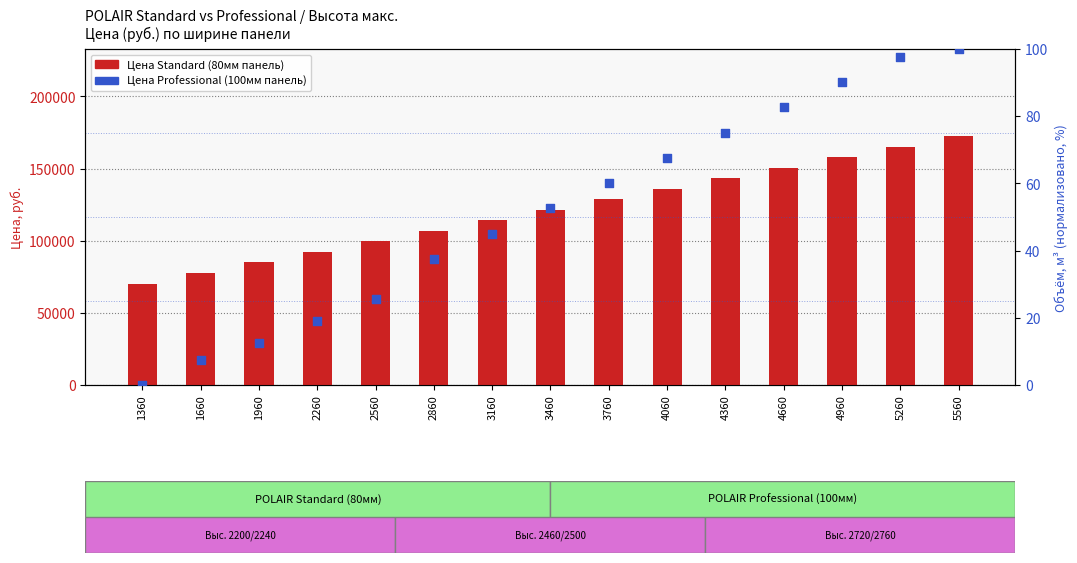

At which category is the sum across all series the highest?

5560